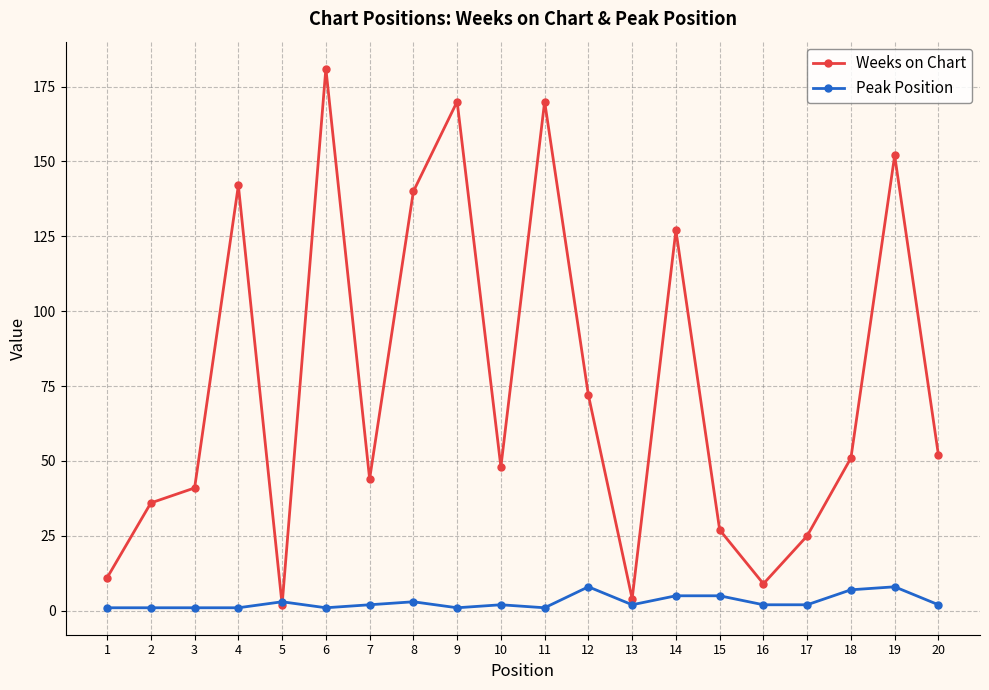

What is the maximum value shown in the chart?

181